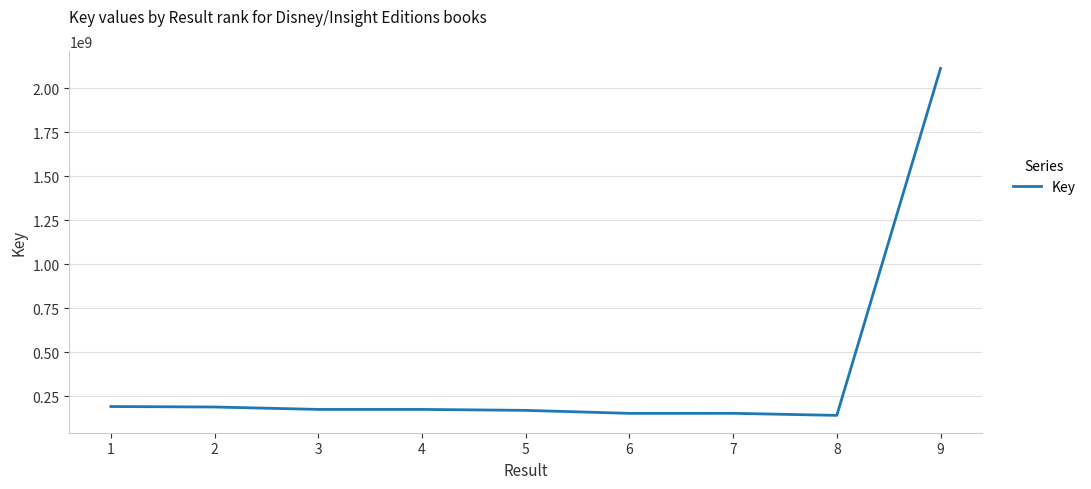

Is it true that the value at 4 is 73065251?

False